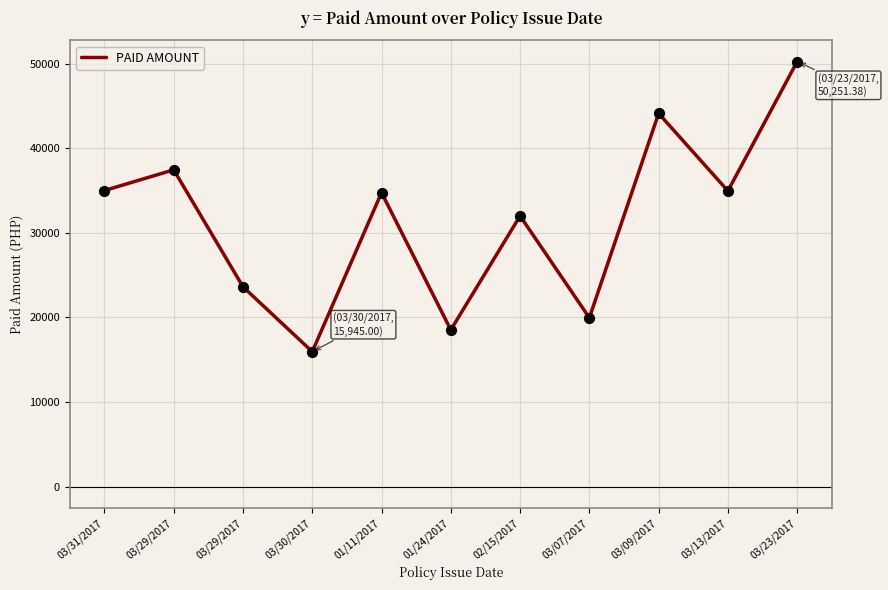

Approximately how many times larger is the value at 03/13/2017 compared to 03/30/2017?

2.2